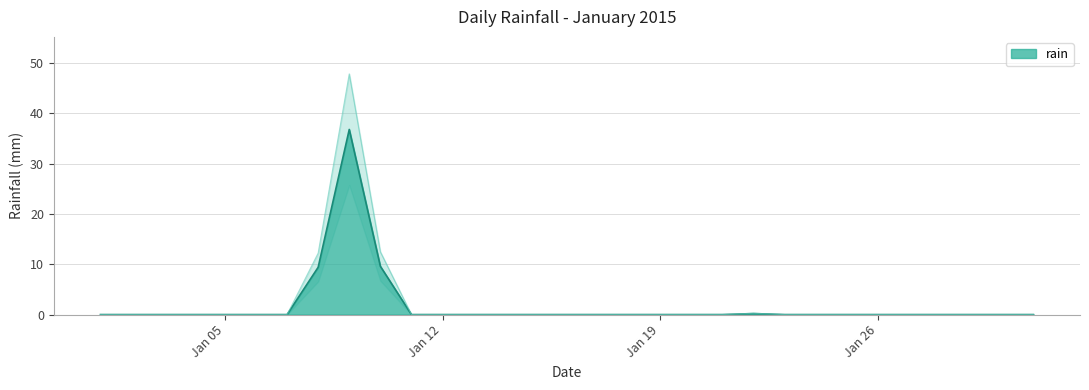

What is the approximate value at 2015-01-09?

36.8